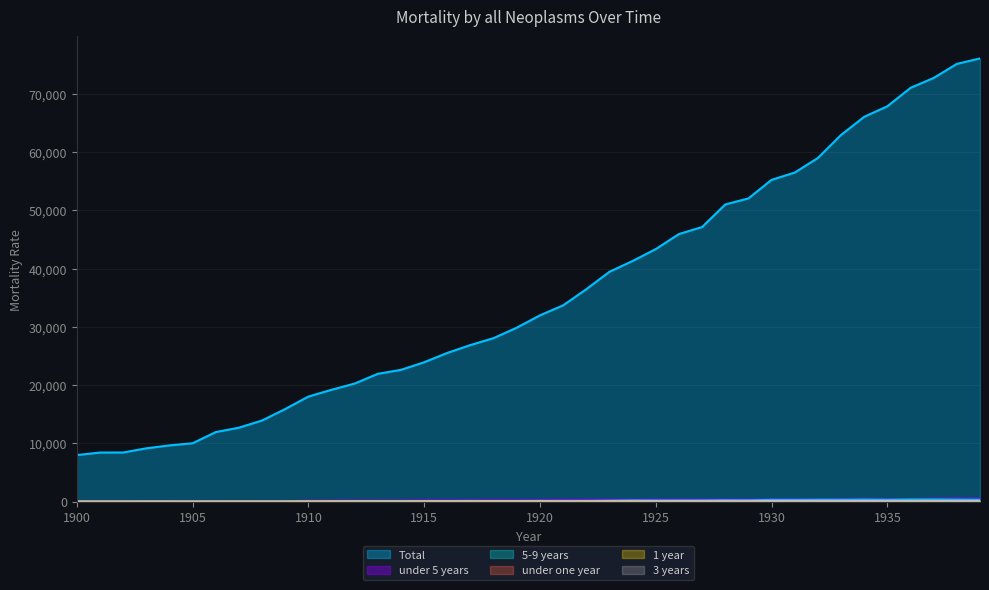

How many times do under one year and 5-9 years cross each other?

2